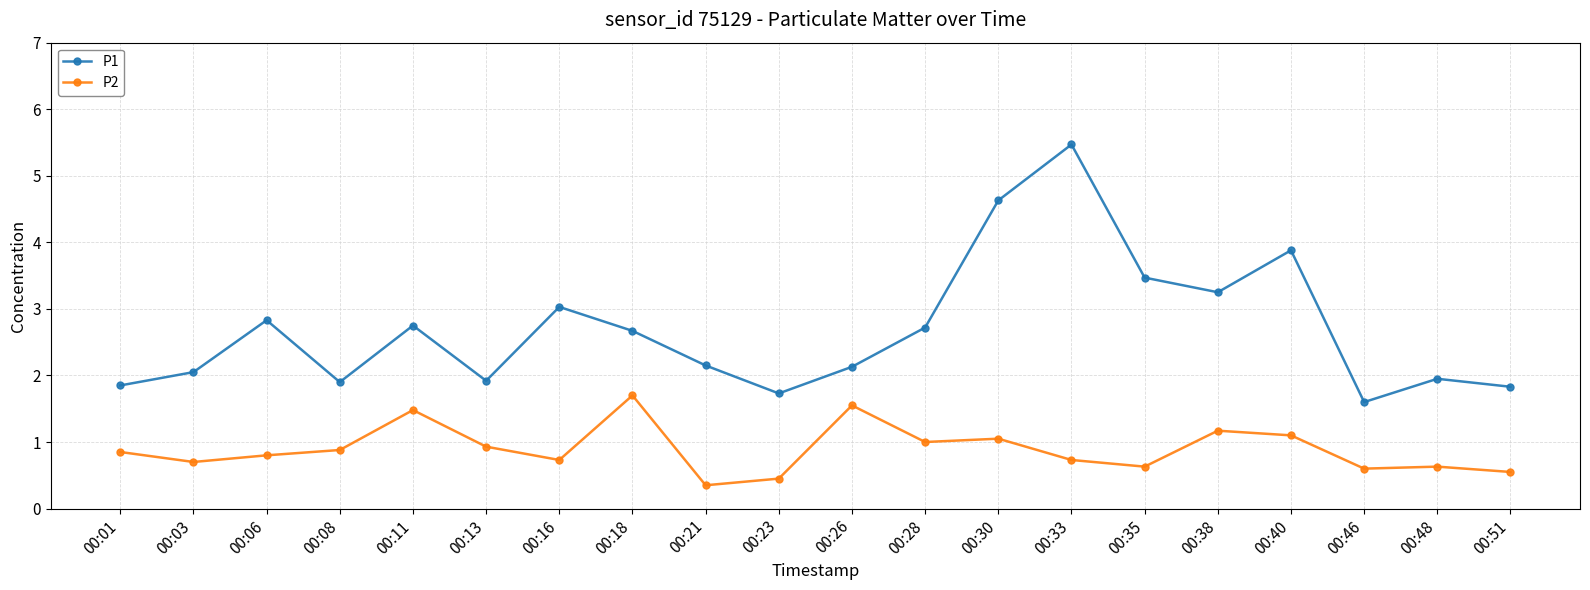

At how many categories does at least one series exceed 0?

20